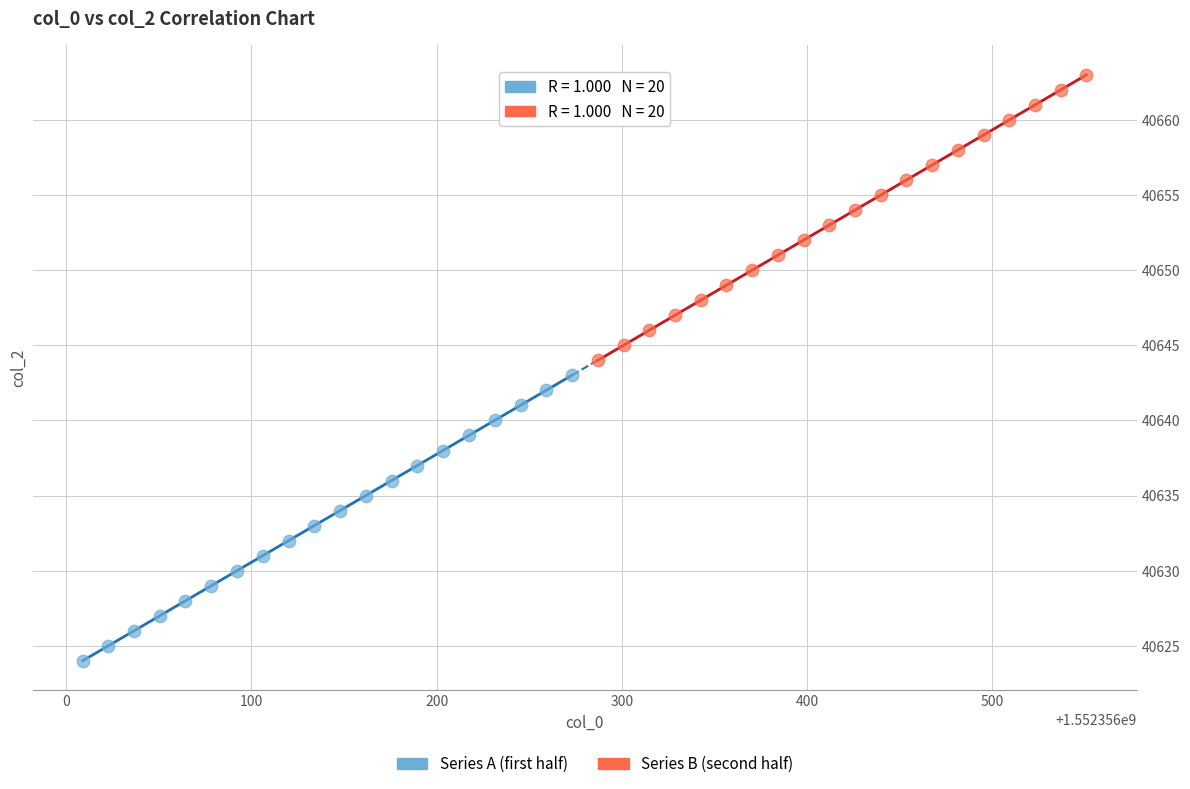

Which series contains the highest Y value?

Series B (second half)